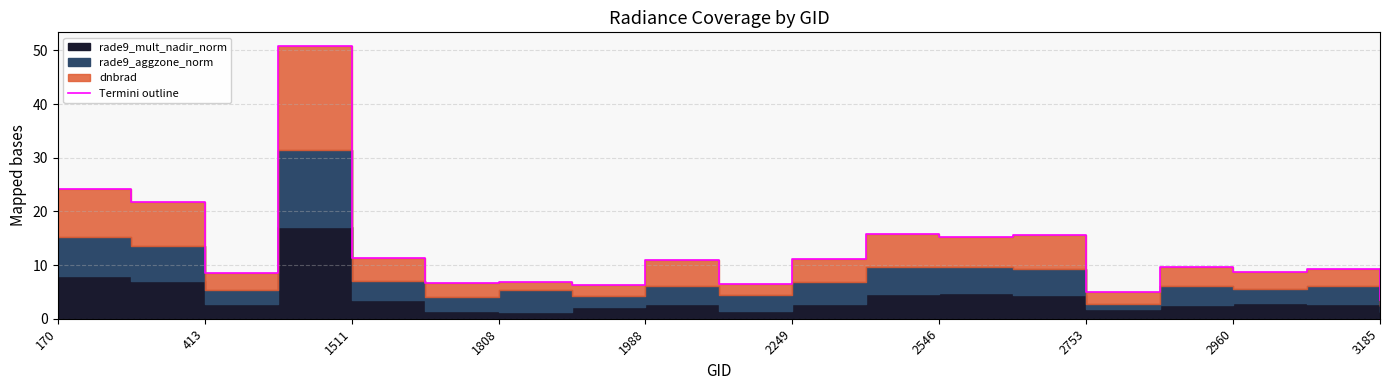

Is it true that the value at 11 is 21.8?

False